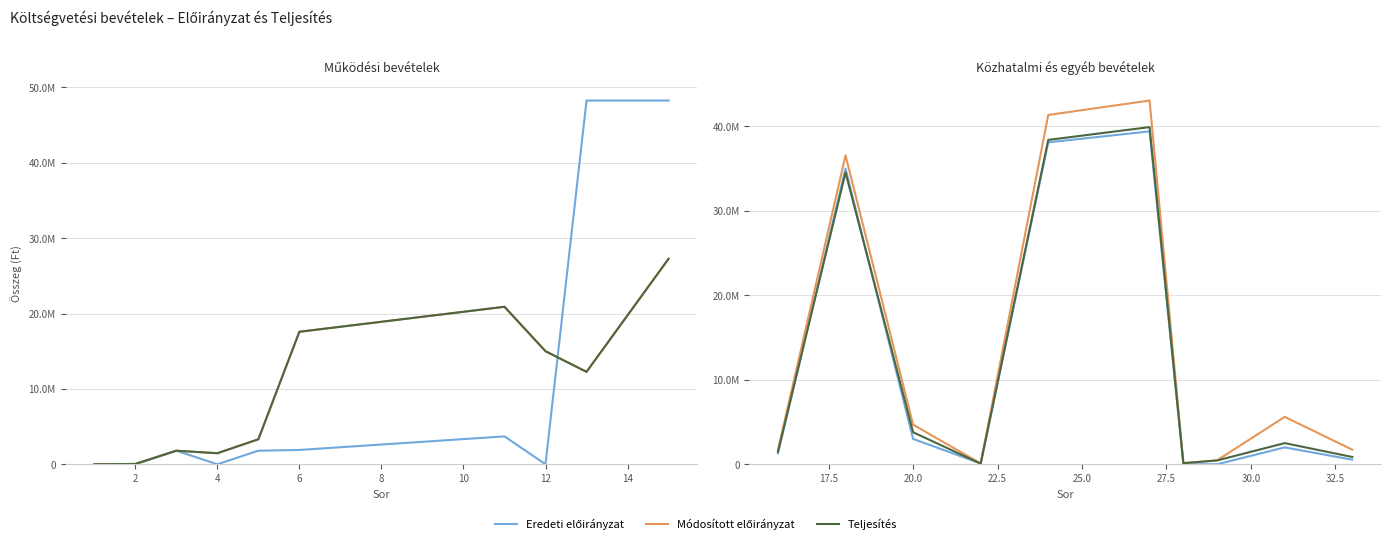

True or false: Módosított előirányzat and Teljesítés intersect in this chart.

False